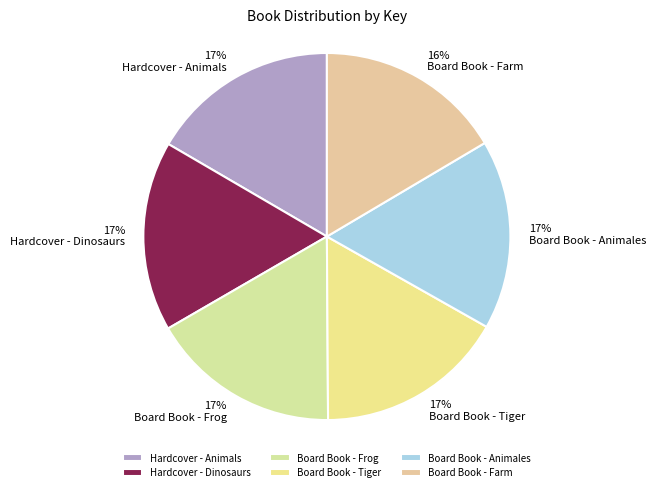

Count the number of slices in the pie.

6